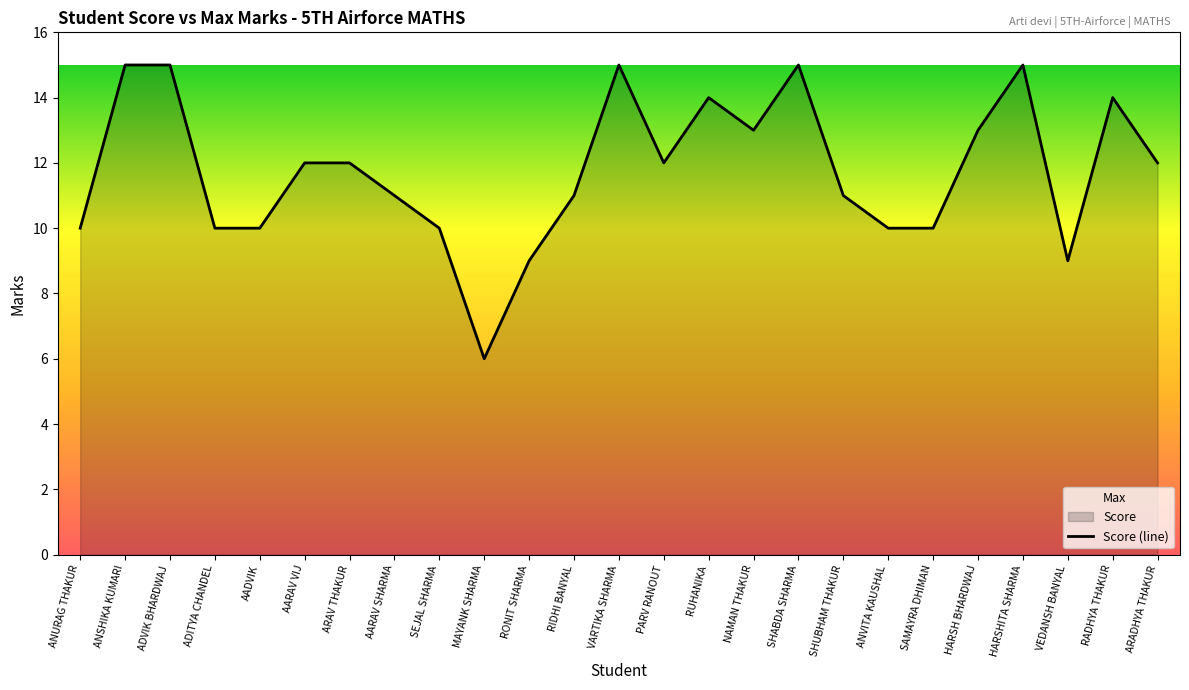

List the labels in order of value, smallest first.

MAYANK SHARMA, RONIT SHARMA, VEDANSH BANYAL, ANURAG THAKUR, ADITYA CHANDEL, AADVIK, SEJAL SHARMA, ANVITA KAUSHAL, SAMAYRA DHIMAN, AARAV SHARMA, RIDHI BANYAL, SHUBHAM THAKUR, AARAV VIJ, ARAV THAKUR, PARV RANOUT, ARADHYA THAKUR, NAMAN THAKUR, HARSH BHARDWAJ, RUHANIKA, RADHYA THAKUR, ANSHIKA KUMARI, ADVIK BHARDWAJ, VARTIKA SHARMA, SHABDA SHARMA, HARSHITA SHARMA